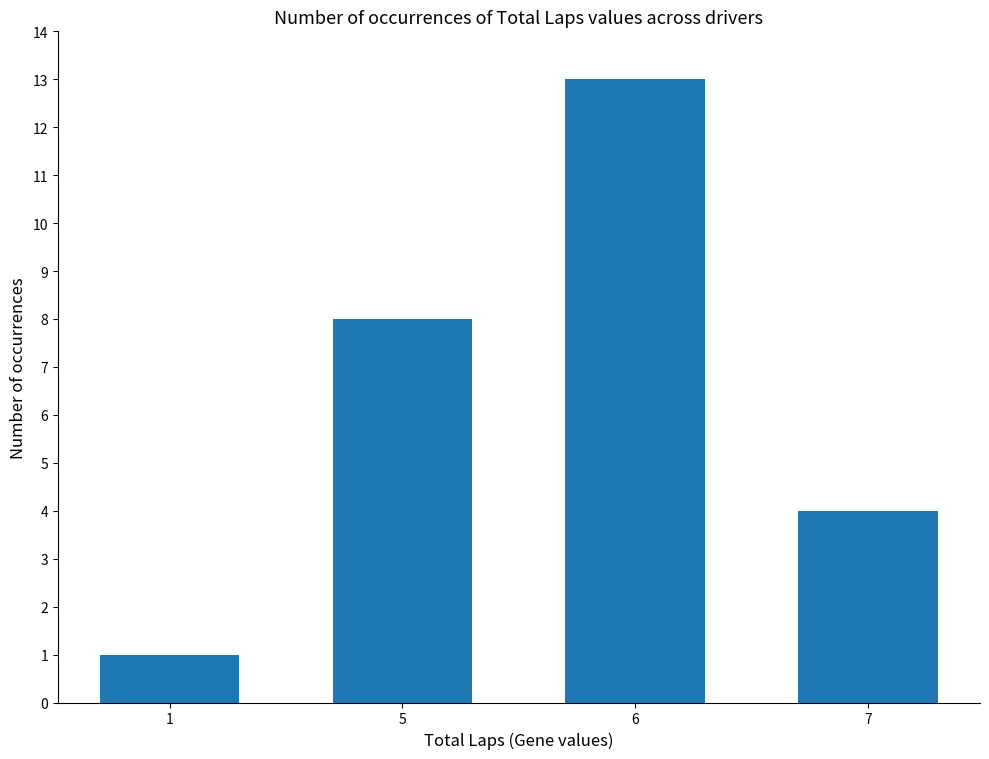

At which category does the chart reach its peak across all series?

6